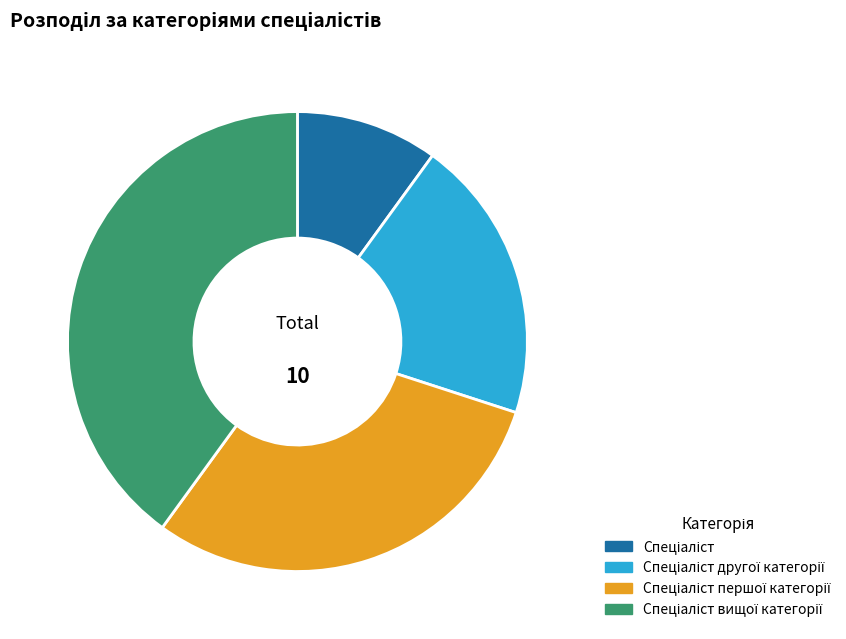

Does any single category account for the majority?

No